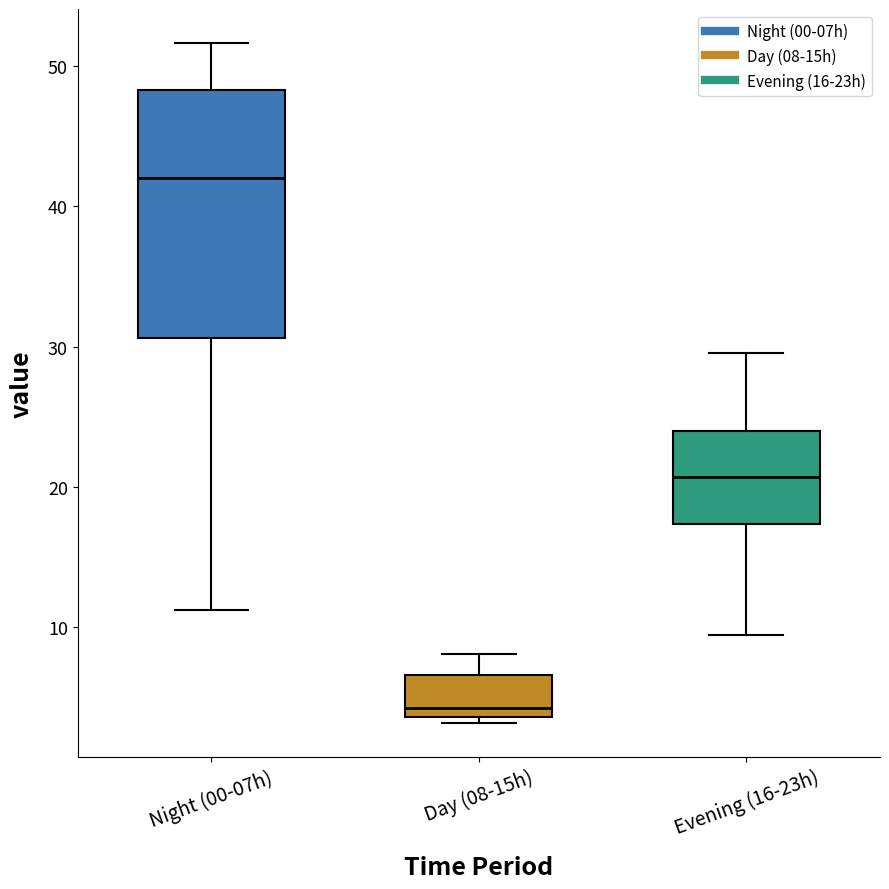

Where does the upper whisker of the box for Day (08-15h) end on the y-axis? The values are not printed on the chart, so give them approximately, as read against the axis.

8